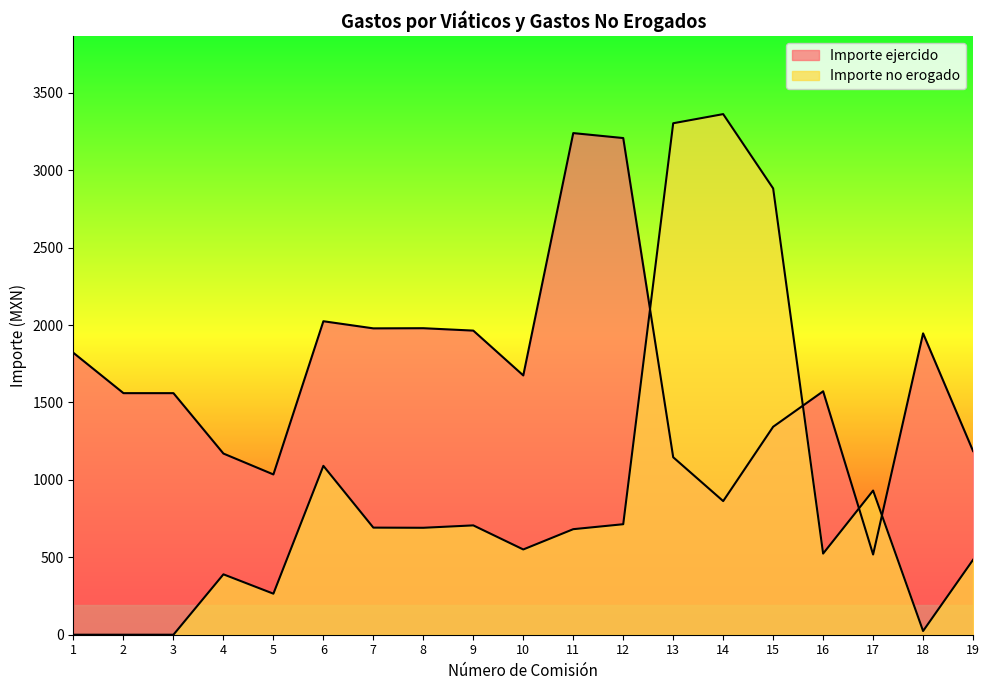

List the labels in order of Importe no erogado value, largest first.

14, 13, 15, 6, 17, 12, 9, 7, 8, 11, 10, 16, 19, 4, 5, 18, 1, 2, 3